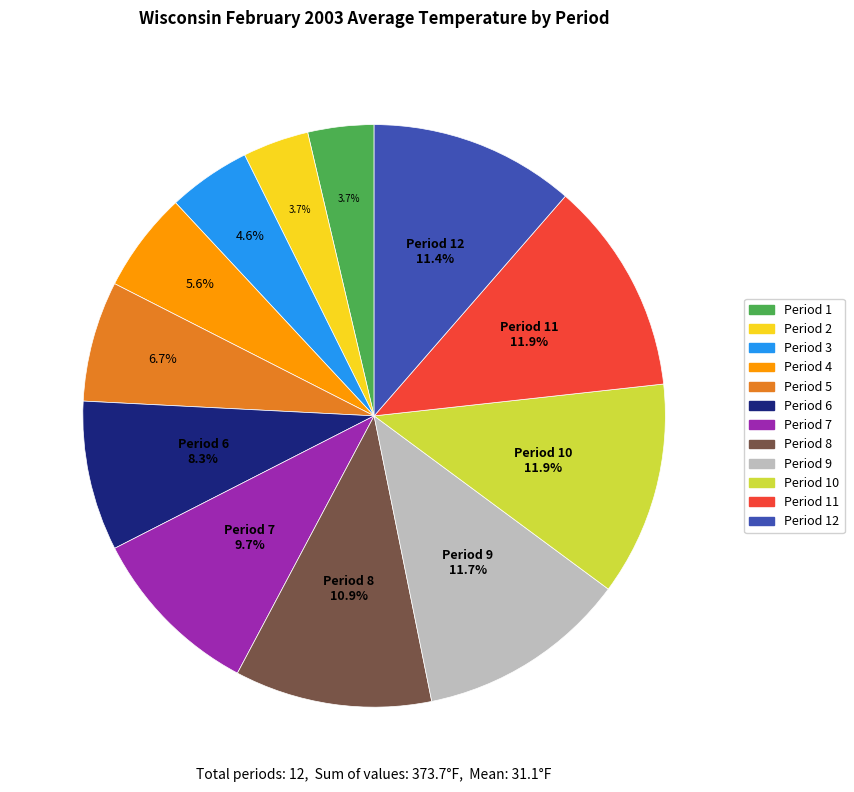

Is there any slice that represents more than half of the pie?

No